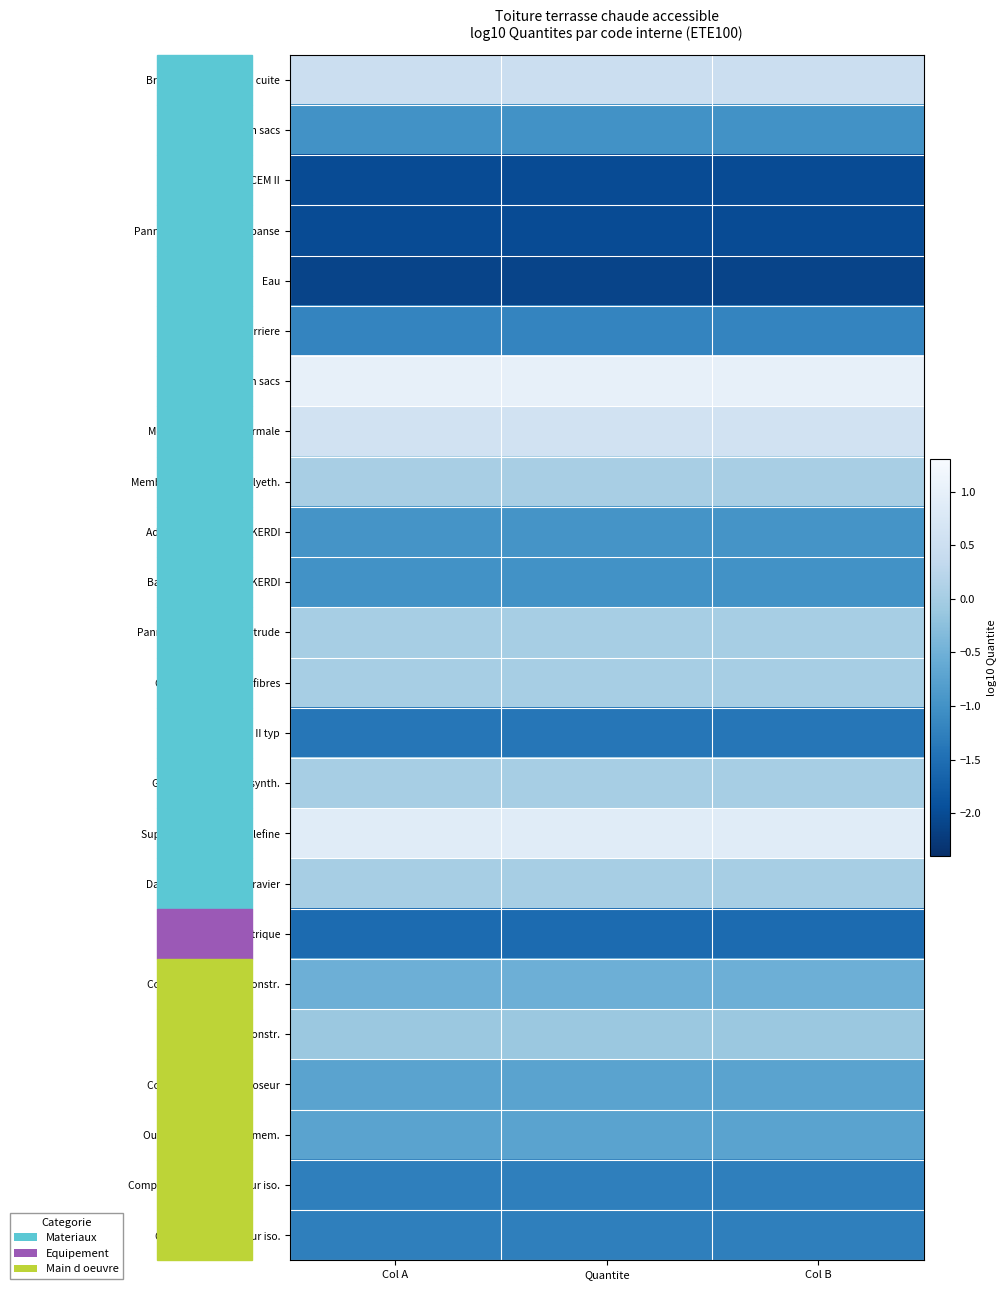

At Col A, list the series in order from smallest to largest.

Eau, Lait de ciment CEM II, Panneau polystyrene expanse, Betonniere electrique, Mortier ciment CEM II typ, Compagnon prof. III poseur iso., Ouvrier prof. II poseur iso., Sable de carriere, Argile expansee en sacs, Bande de scellement KERDI, Adhesif bicomposant KERDI, Compagnon prof. III poseur, Ouvrier prof. II poseur mem., Compagnon prof. III constr., Ouvrier exec. I constr., Panneau polystyrene extrude, Geotextile non tisse fibres, Geotextile non tisse synth., Dalle ciment finition gravier, Membrane etancheite polyeth., Brique creuse en terre cuite, Mortier-colle prise normale, Support reglable polyolefine, Ciment gris en sacs